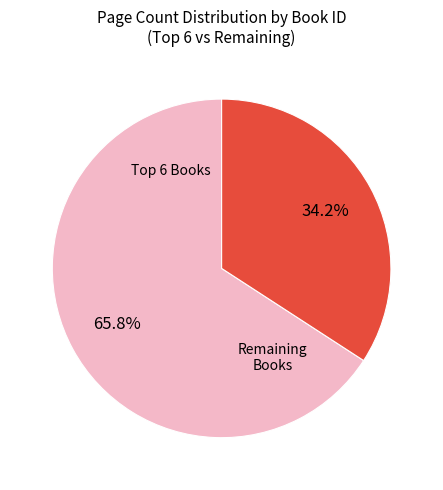

Does any single category account for the majority?

Yes